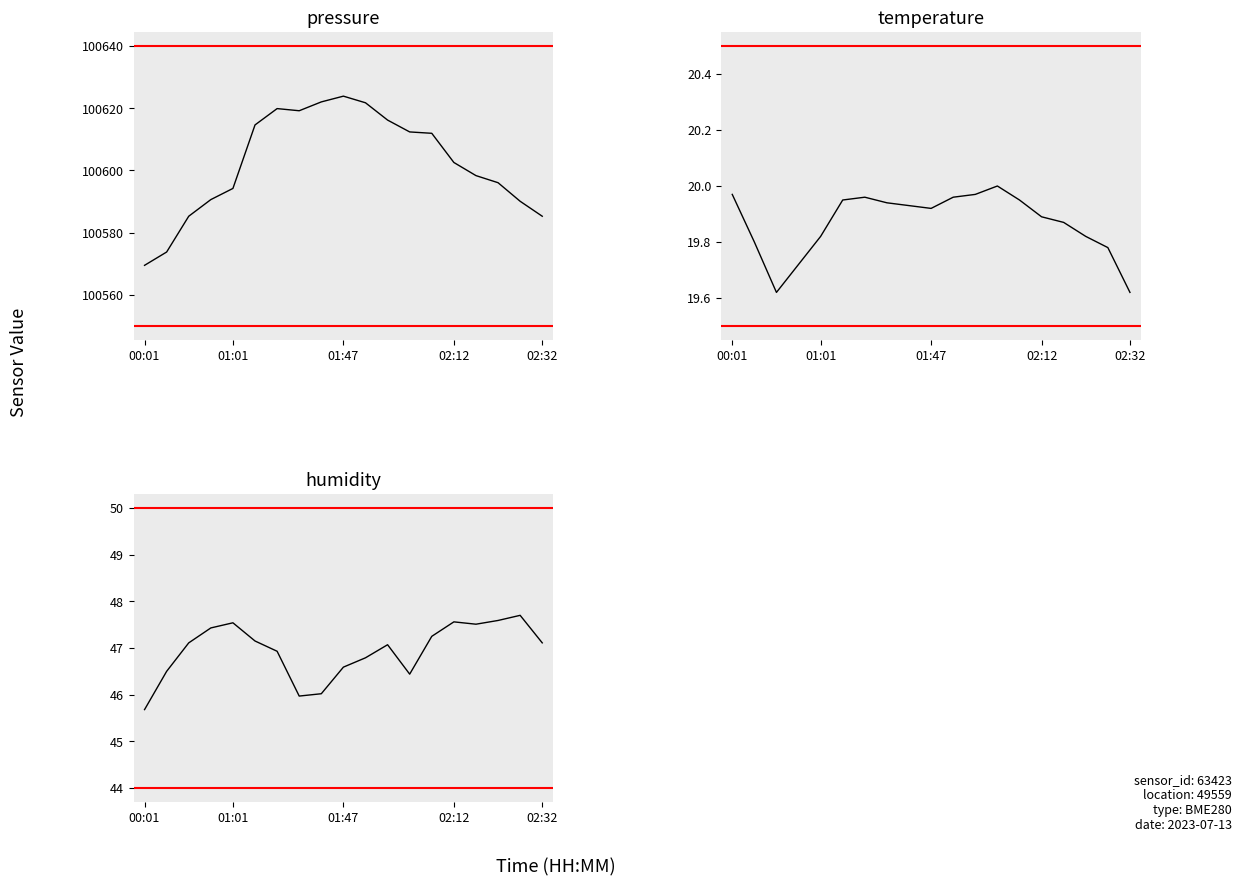

Between 01:47 and 18, which is larger?

01:47